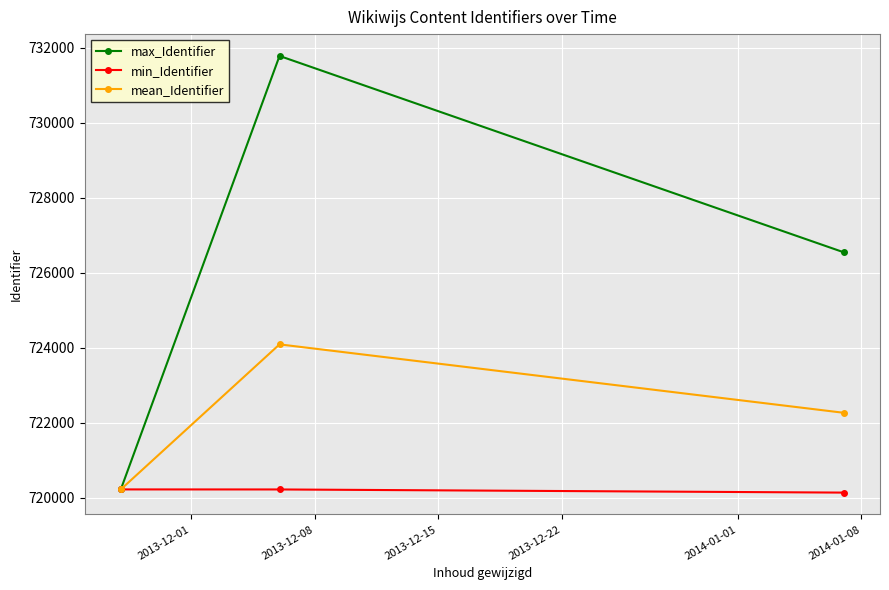

Which series has the widest spread of values?

max_Identifier